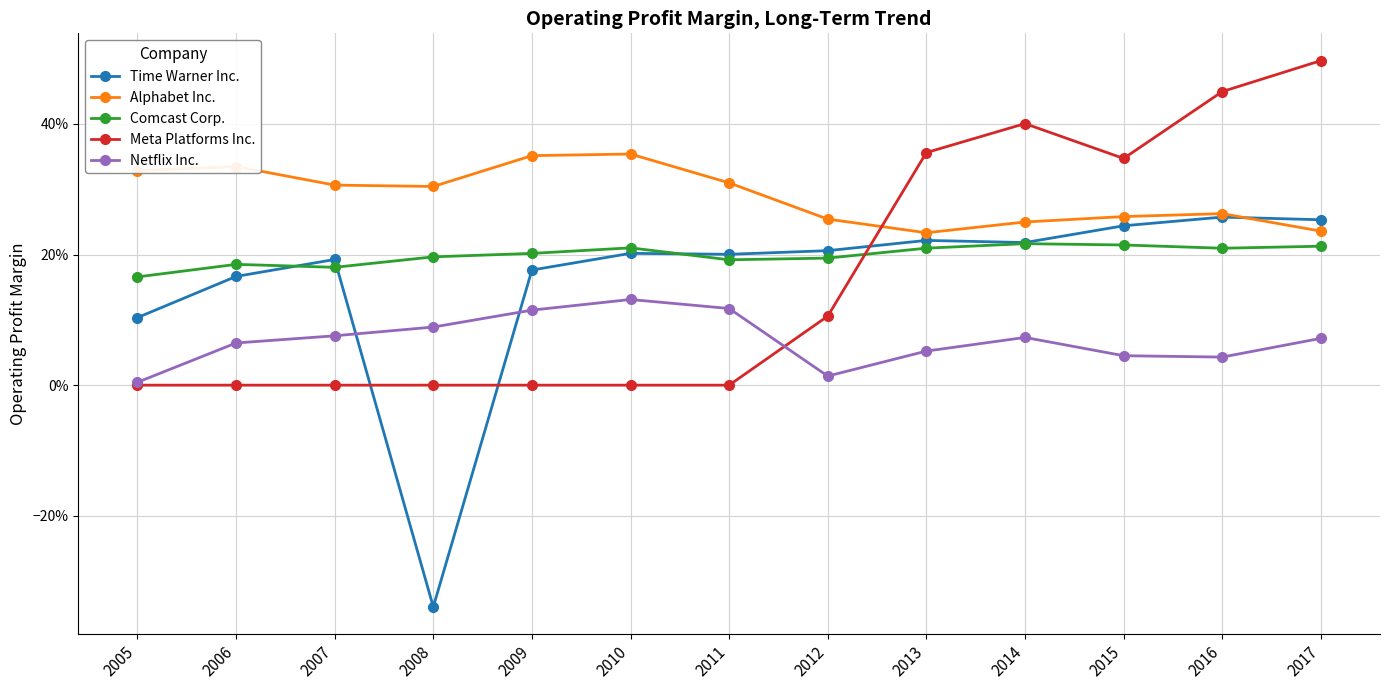

Is it true that Comcast Corp. equals 0.1 at 2008?

False